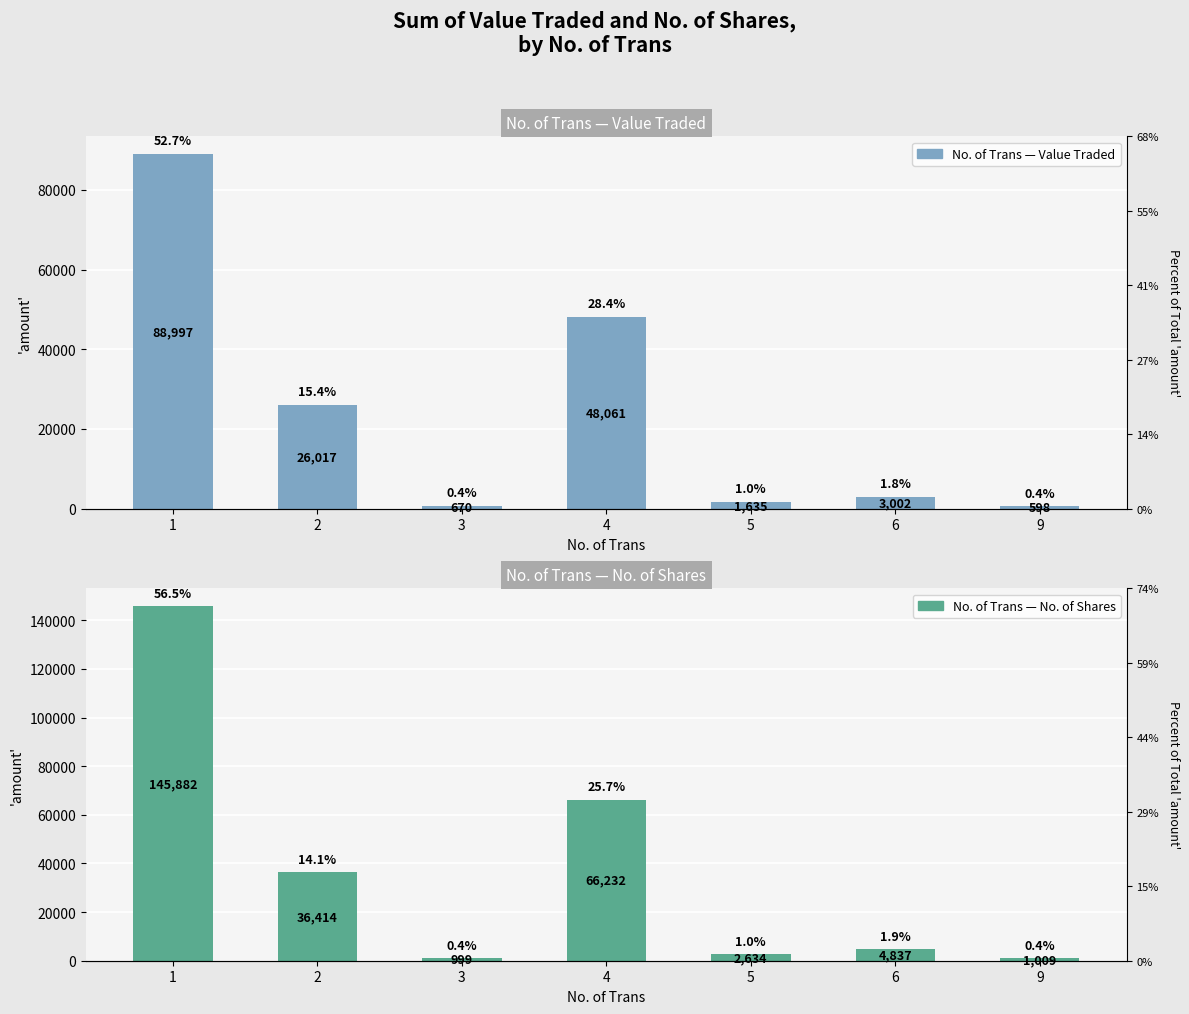

Rank the series by their maximum value, from lowest to highest.

No. of Trans — Value Traded, No. of Trans — No. of Shares